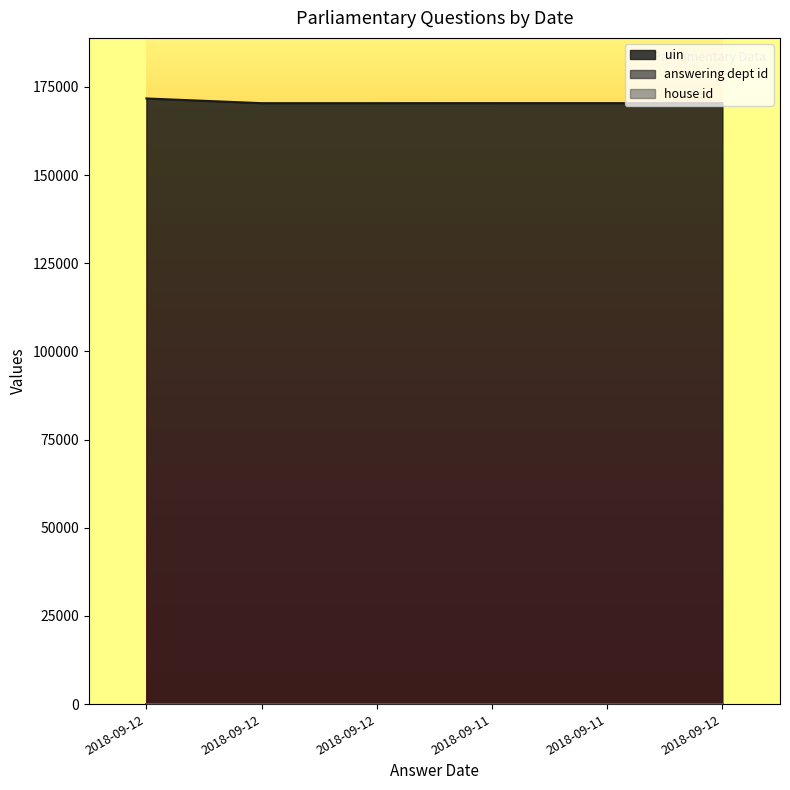

True or false: answering dept id has more than 0 interior local peaks.

False